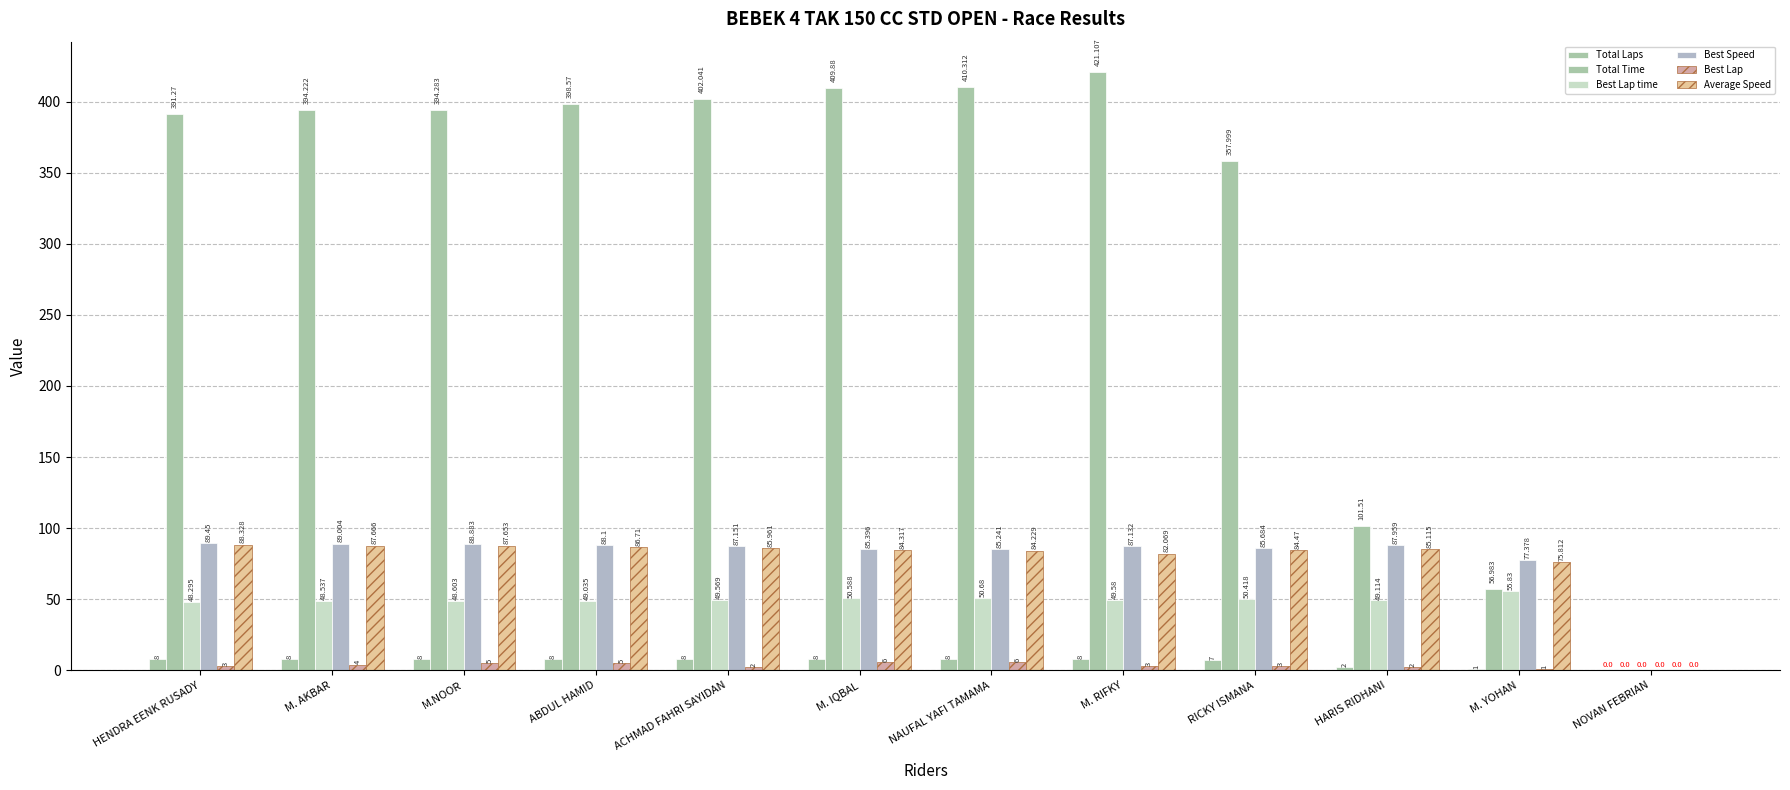

Are the bars grouped side by side (vs. stacked)?

Yes